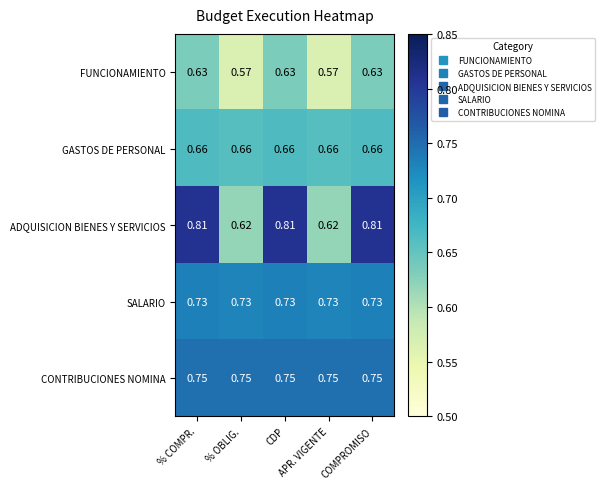

Which series has the largest total across all categories?

CONTRIBUCIONES NOMINA